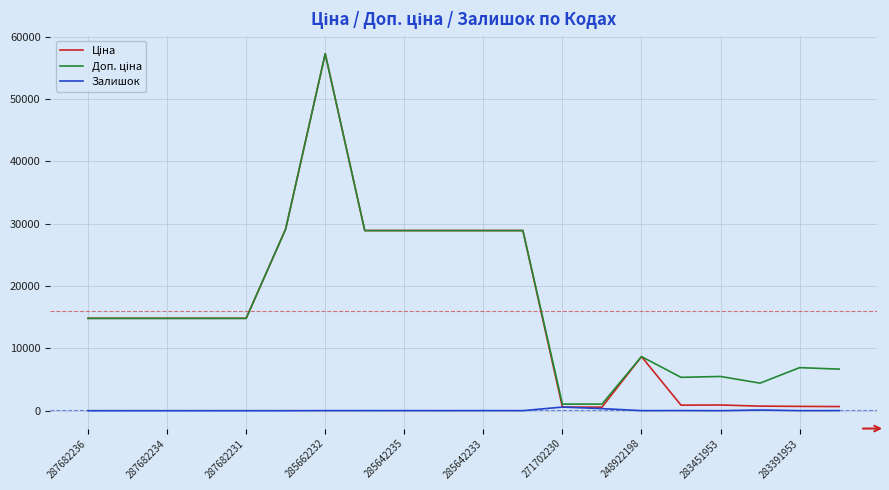

What is the greatest value displayed?

57258.0